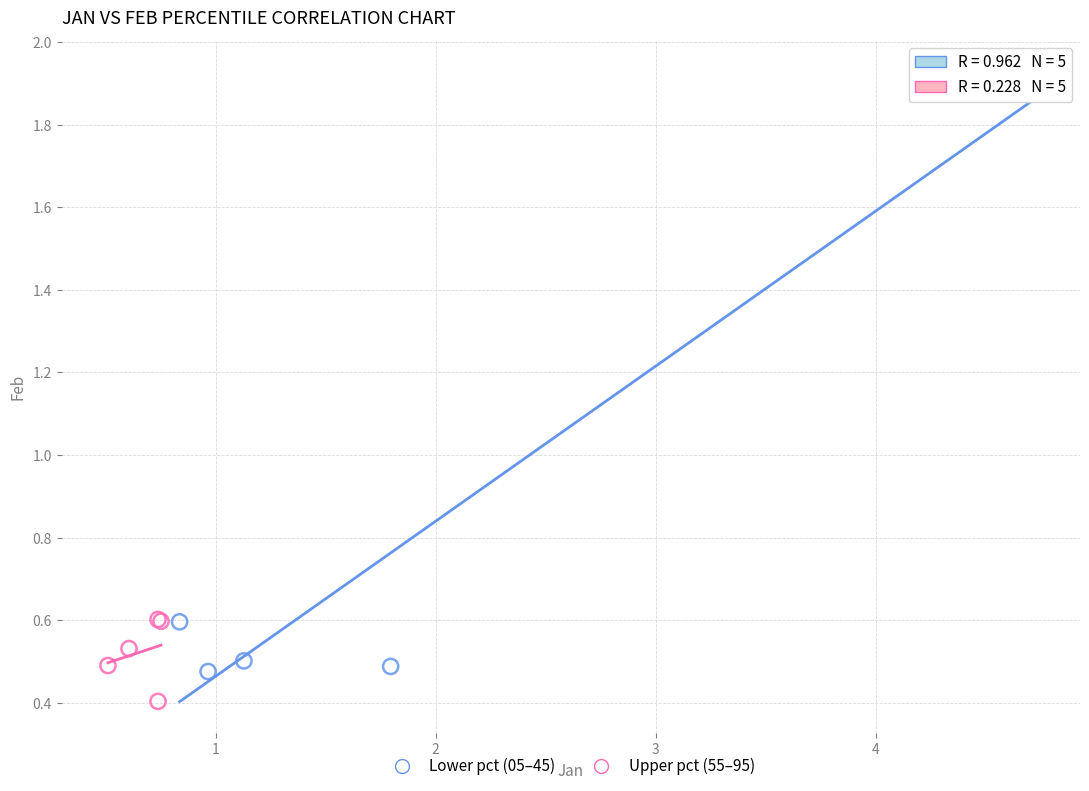

Which series has the widest spread of Y values?

Lower pct (05–45)